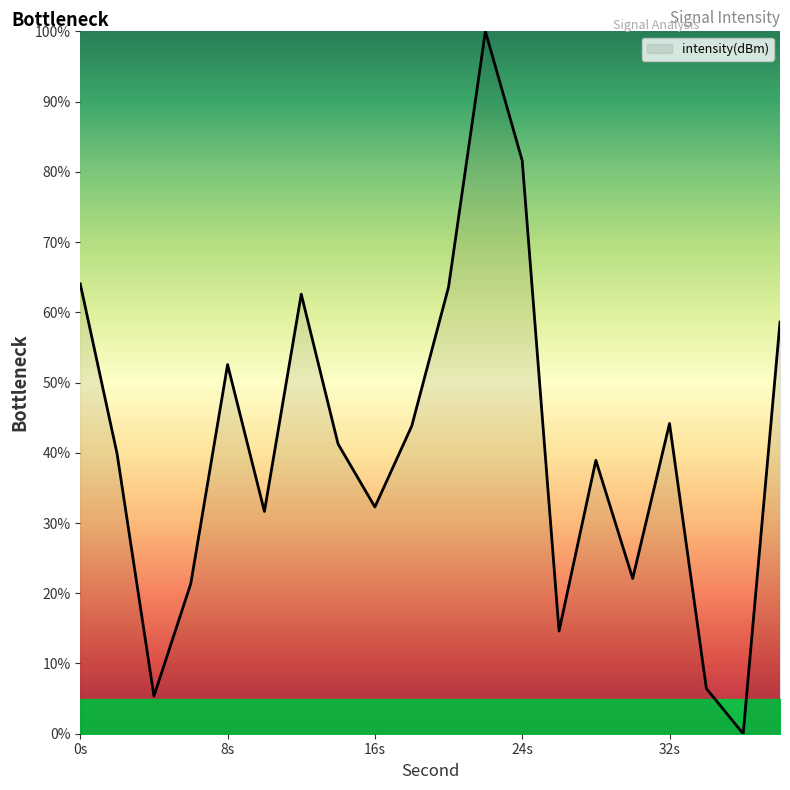

What is the maximum value shown in the chart?

100.0